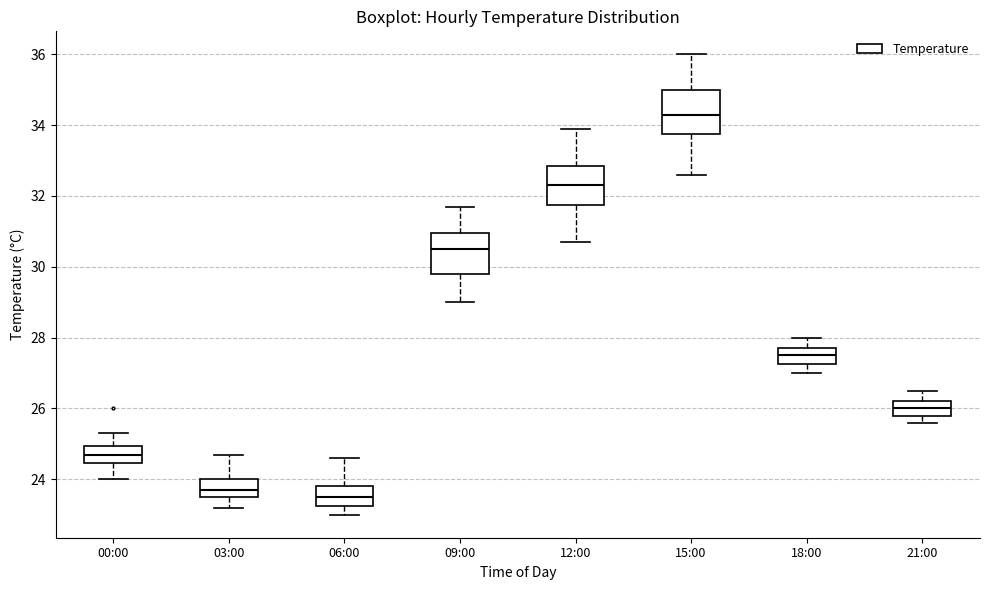

Reading left to right, transcribe this box plot: for each box, give where its median line is, the range the box spans, and where its two whiskers end, as read against the y-axis. The values are not printed on the chart, so give them approximately, as read against the axis.

00:00: median 24.8, box 24.4 to 25.0, whiskers 24.0 to 25.4
03:00: median 23.8, box 23.6 to 24.0, whiskers 23.2 to 24.8
06:00: median 23.6, box 23.2 to 23.8, whiskers 23.0 to 24.6
09:00: median 30.6, box 29.8 to 31.0, whiskers 29.0 to 31.8
12:00: median 32.4, box 31.8 to 32.8, whiskers 30.8 to 34.0
15:00: median 34.4, box 33.8 to 35.0, whiskers 32.6 to 36.0
18:00: median 27.6, box 27.2 to 27.8, whiskers 27.0 to 28.0
21:00: median 26.0, box 25.8 to 26.2, whiskers 25.6 to 26.6